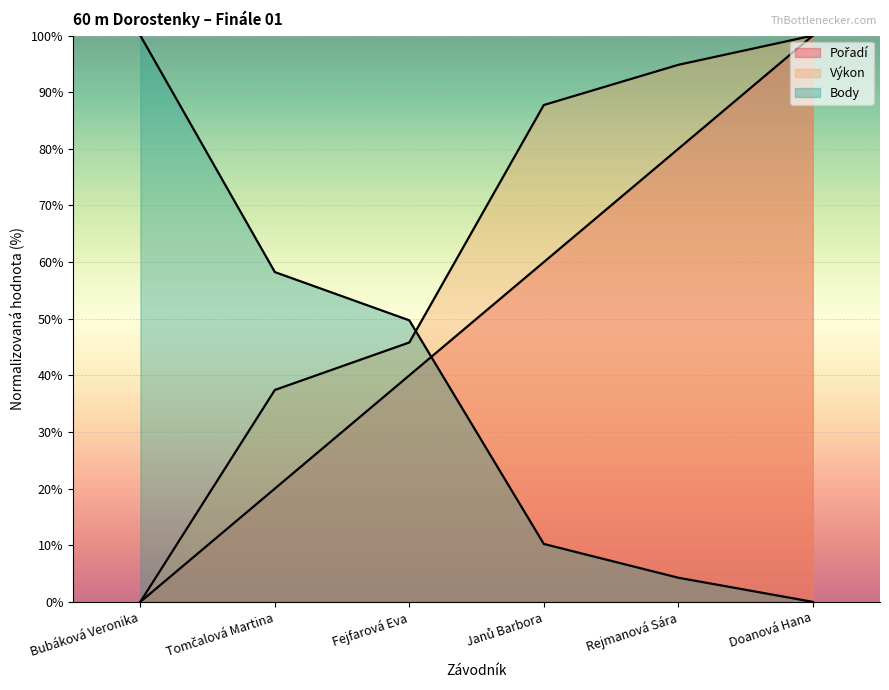

What is the spread (max minus min) of values at Rejmanová Sára?

90.6